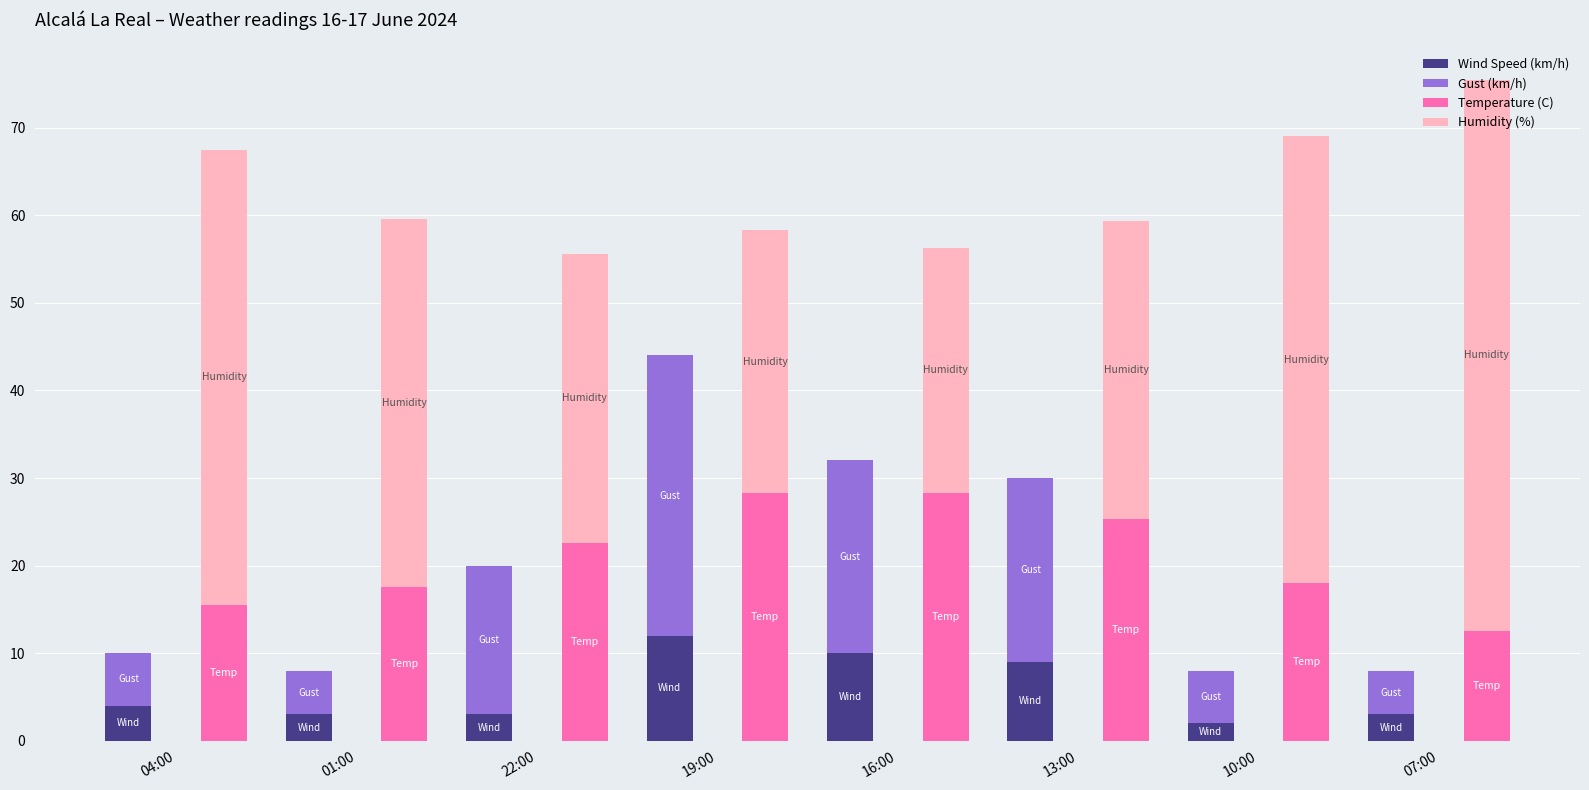

What is the total value across all series at 19:00?

102.3